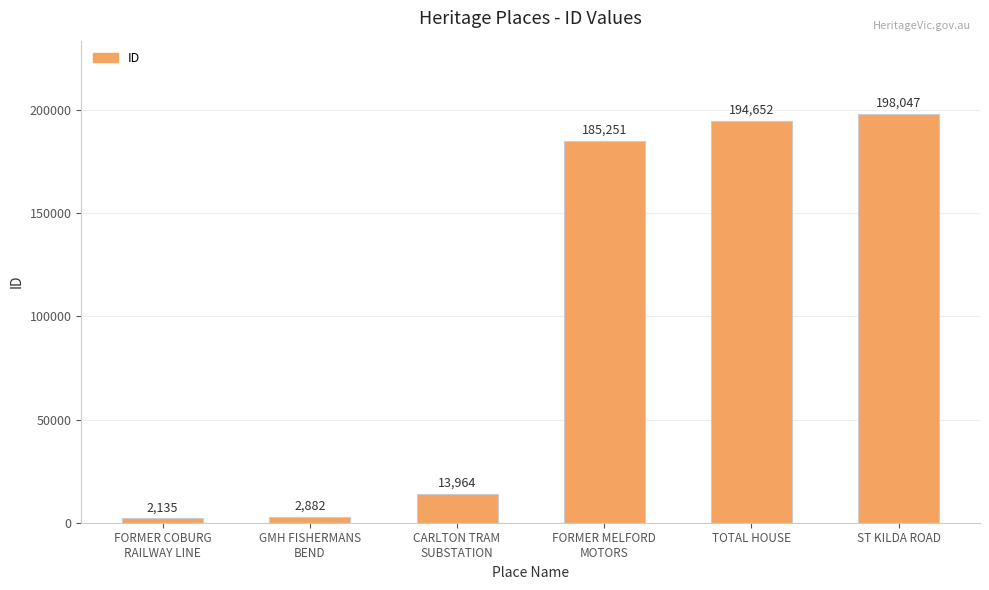

At which label is the value closest to 100091?

FORMER MELFORD
MOTORS